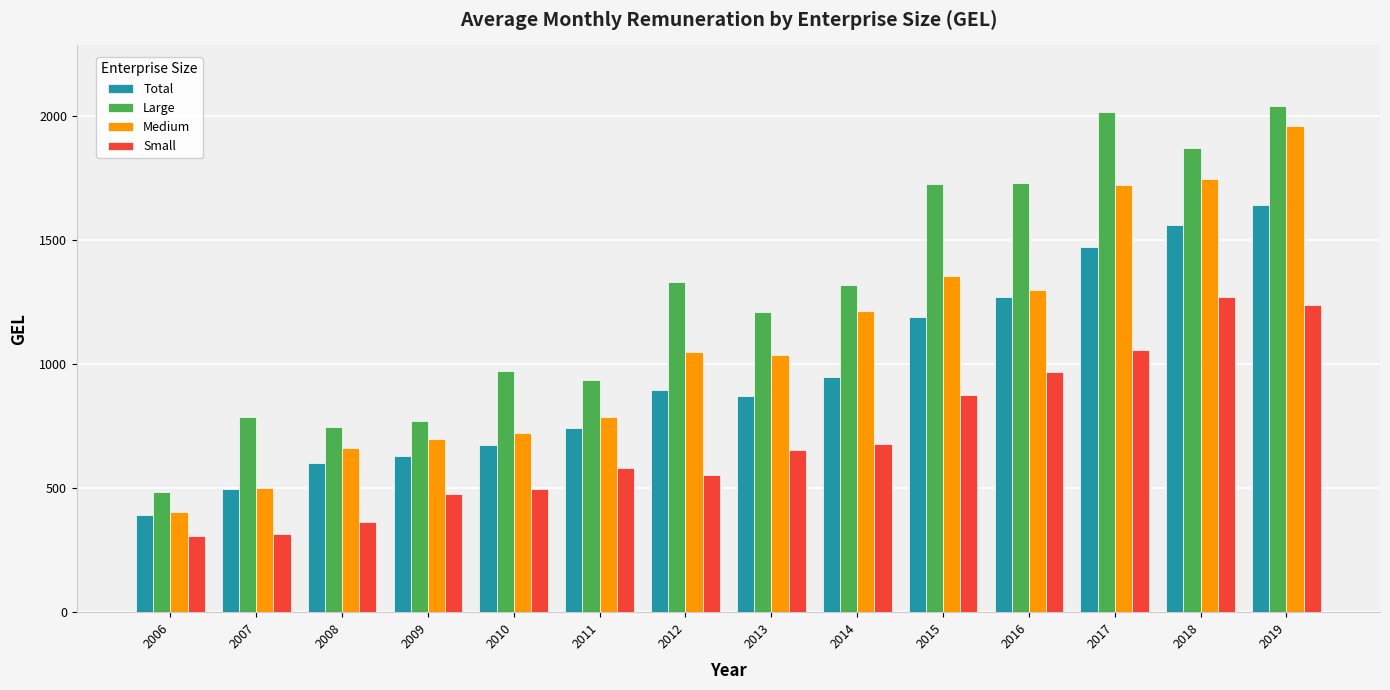

Which series has the widest spread of values?

Large